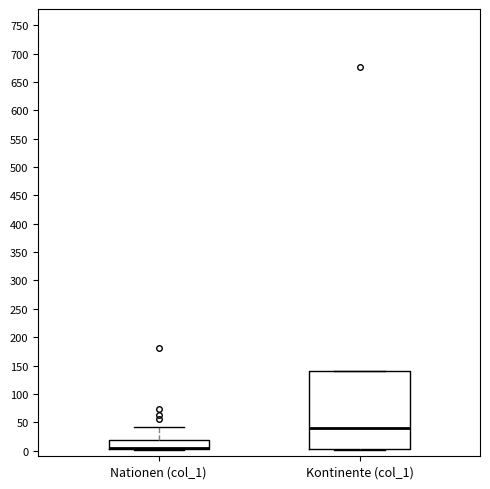

Comparing the boxes themselves (not the whiskers), which one is the tallest?

Kontinente (col_1)